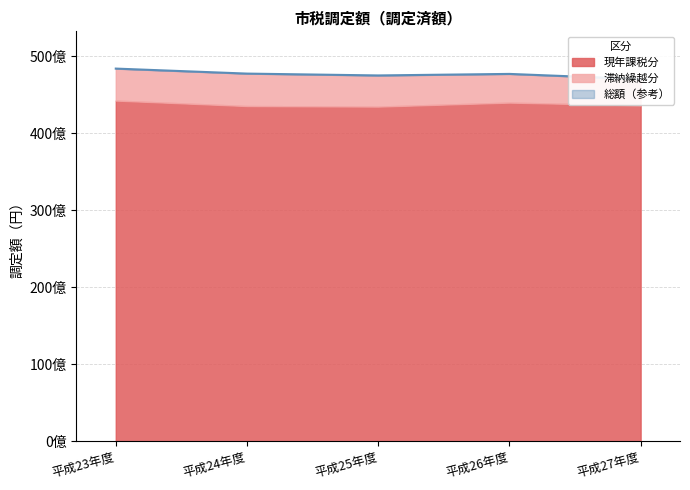

What position from the right is 平成26年度?

2